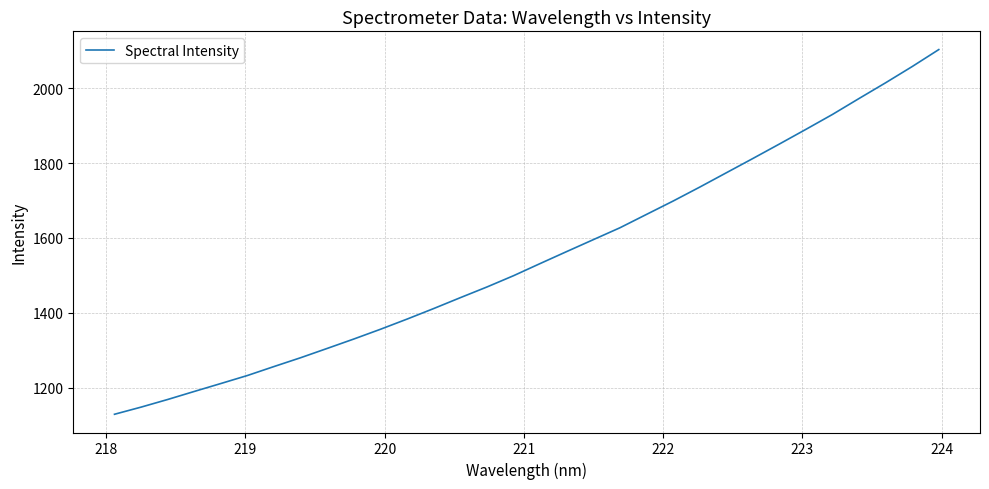

What is the difference between the maximum and minimum values?

975.2